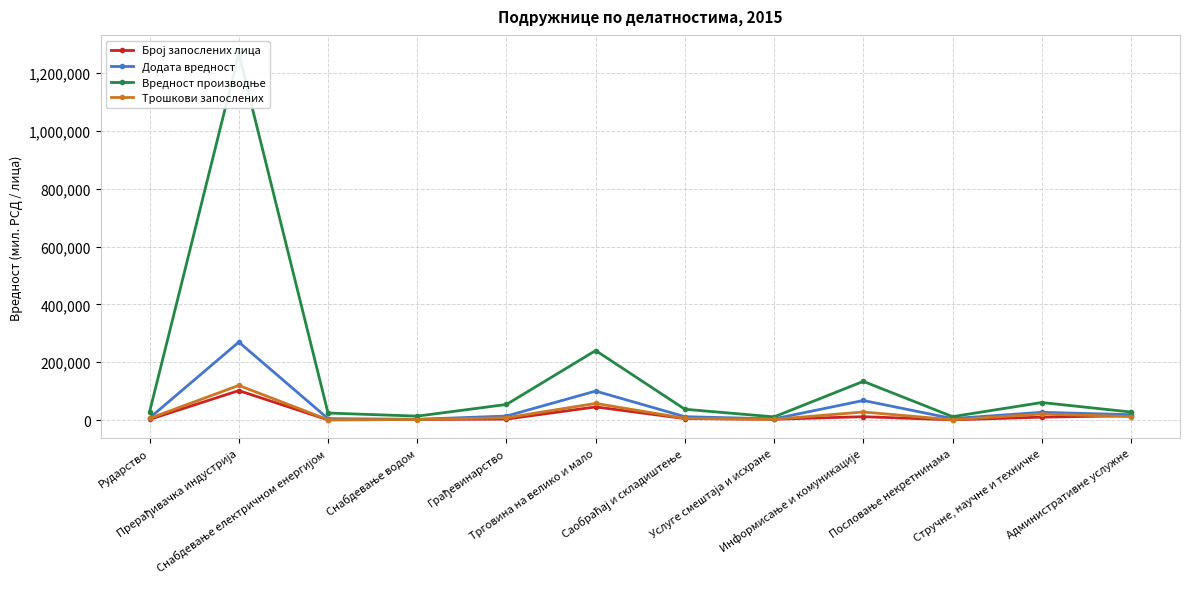

Which category has the highest value in the Број запослених лица series?

Прерађивачка индустрија